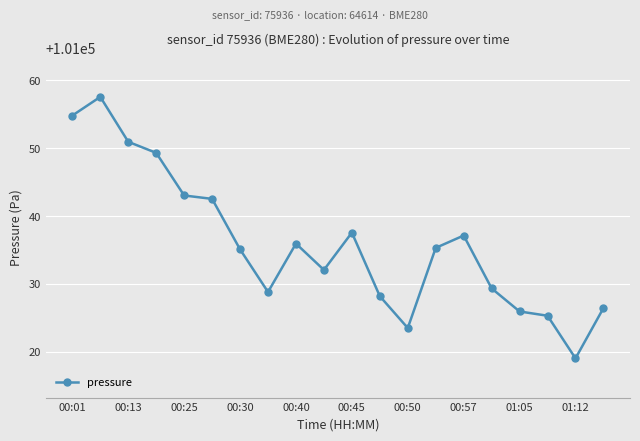

What is the sum of all values?

2020717.8